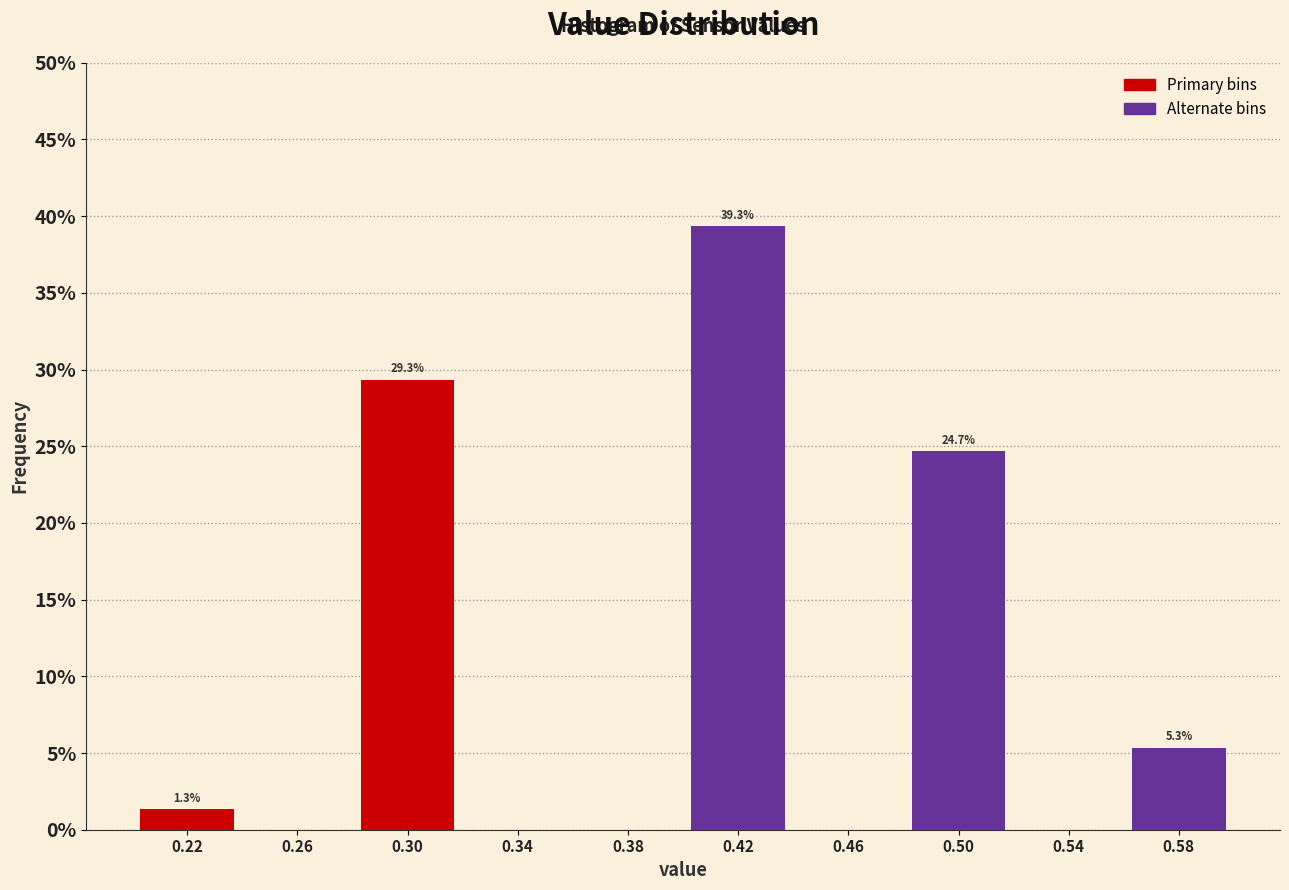

Over which range of the x-axis is the bar tallest?

0.40 to 0.44